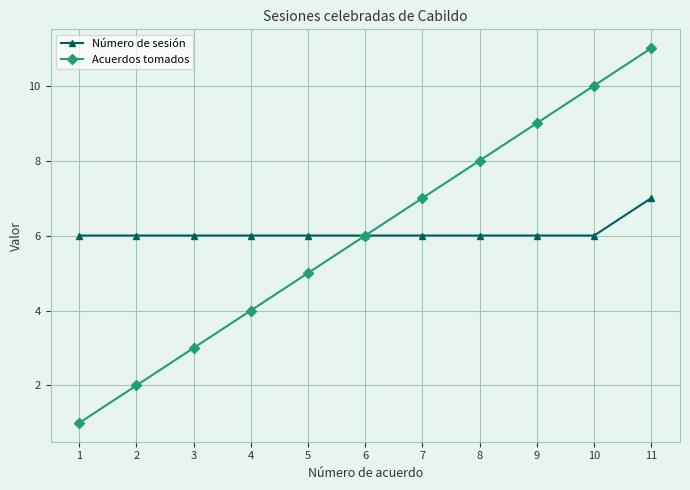

Which series has the largest range (max minus min)?

Acuerdos tomados